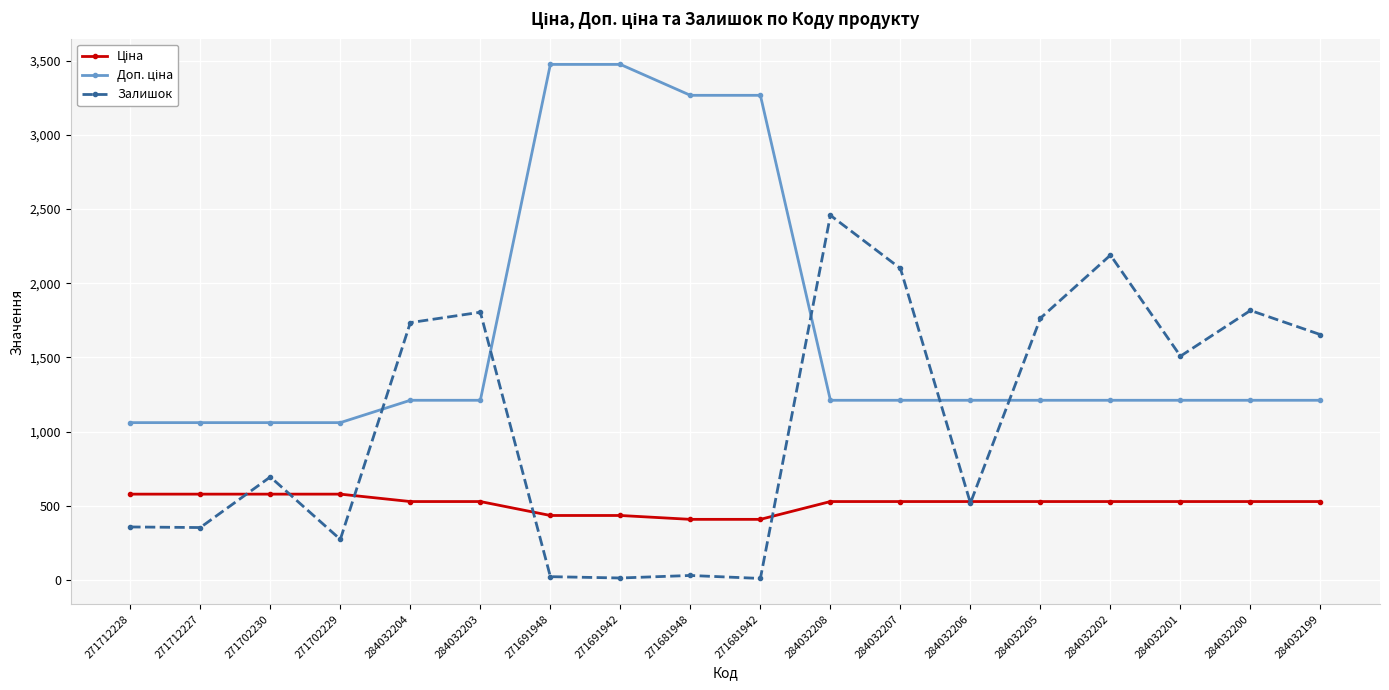

What is the difference between the maximum and second lowest values in the Залишок series?

2444.0